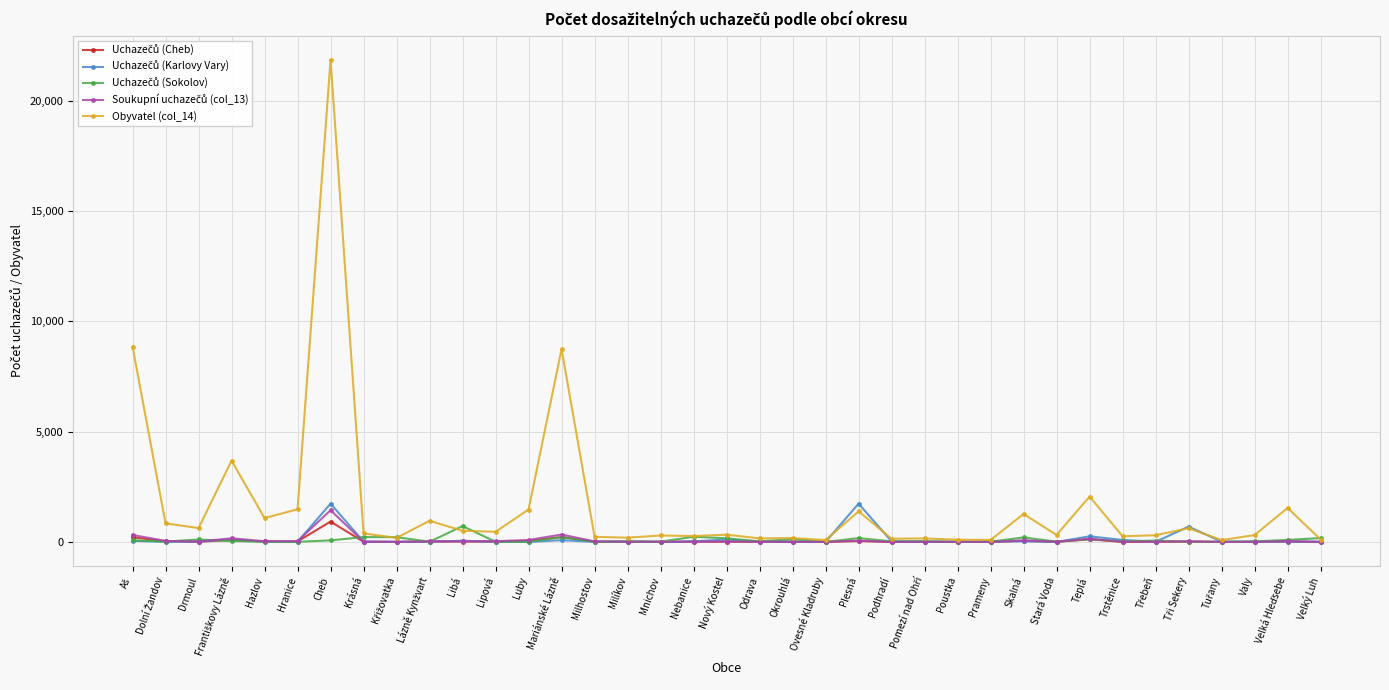

What is the label of the 18th point from the left?

Nebanice